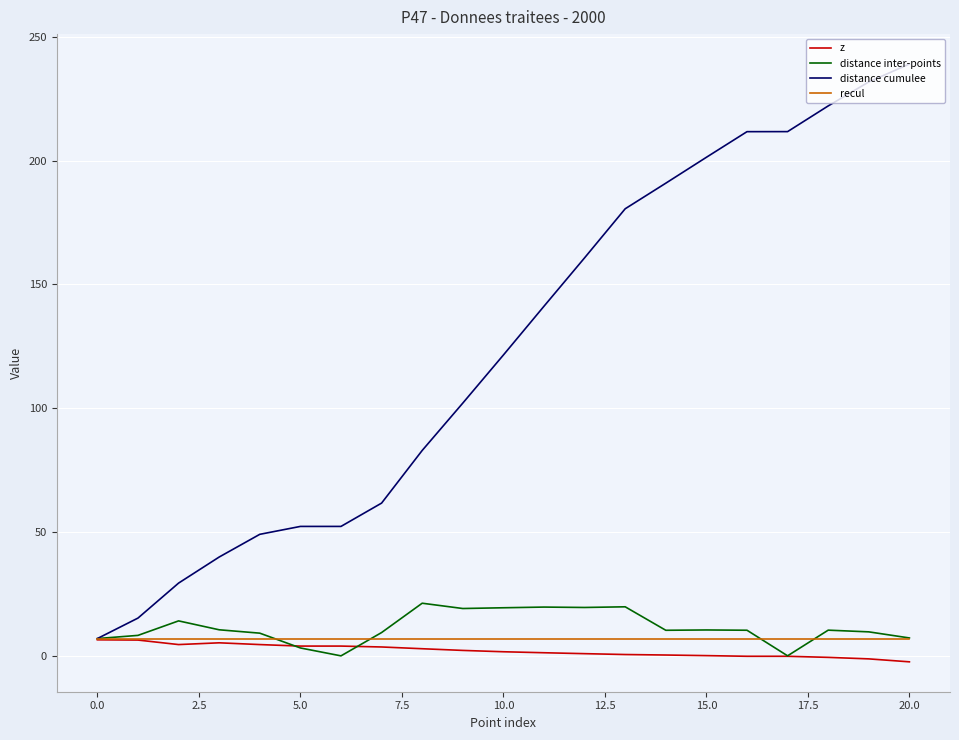

What is the minimum value shown in the chart?

-2.4